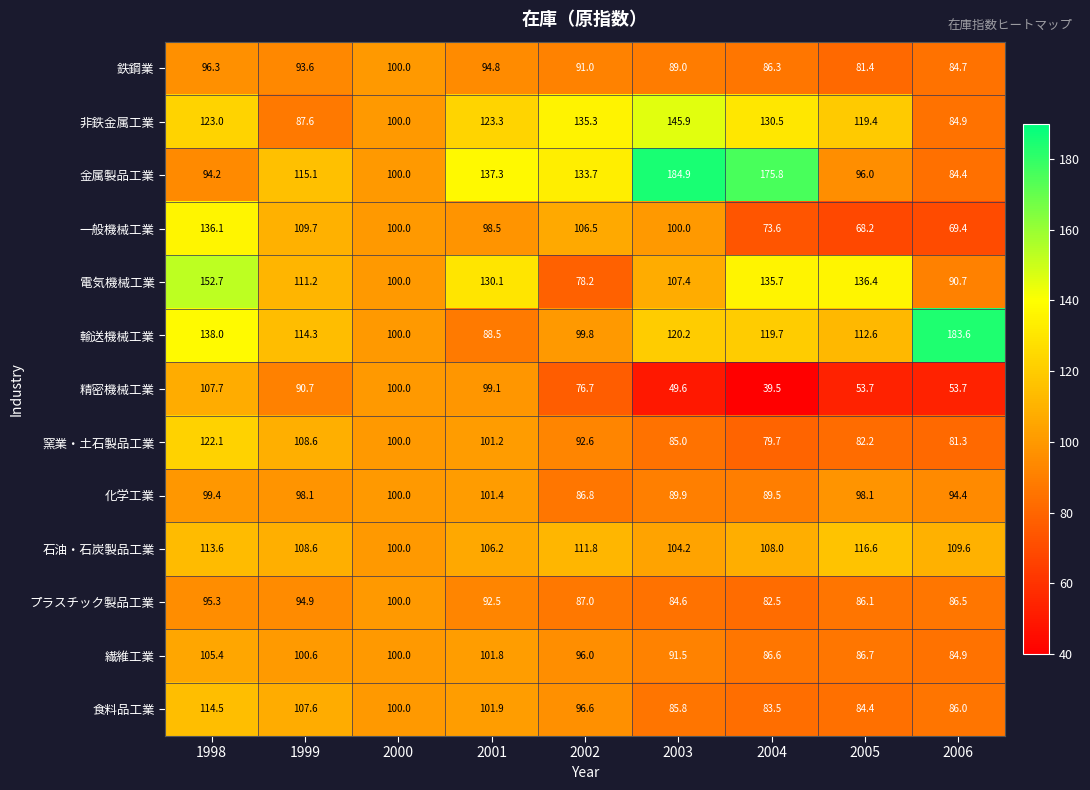

How many distinct data groups are displayed?

13